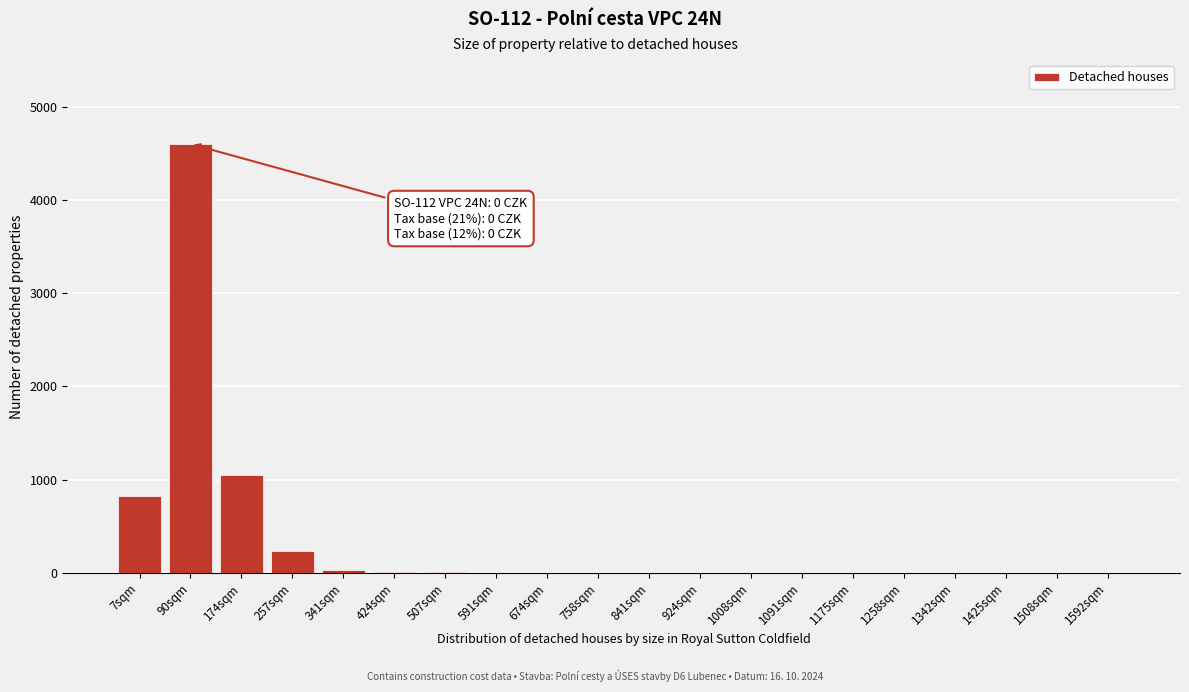

Between 7sqm and 1425sqm, which is larger?

7sqm